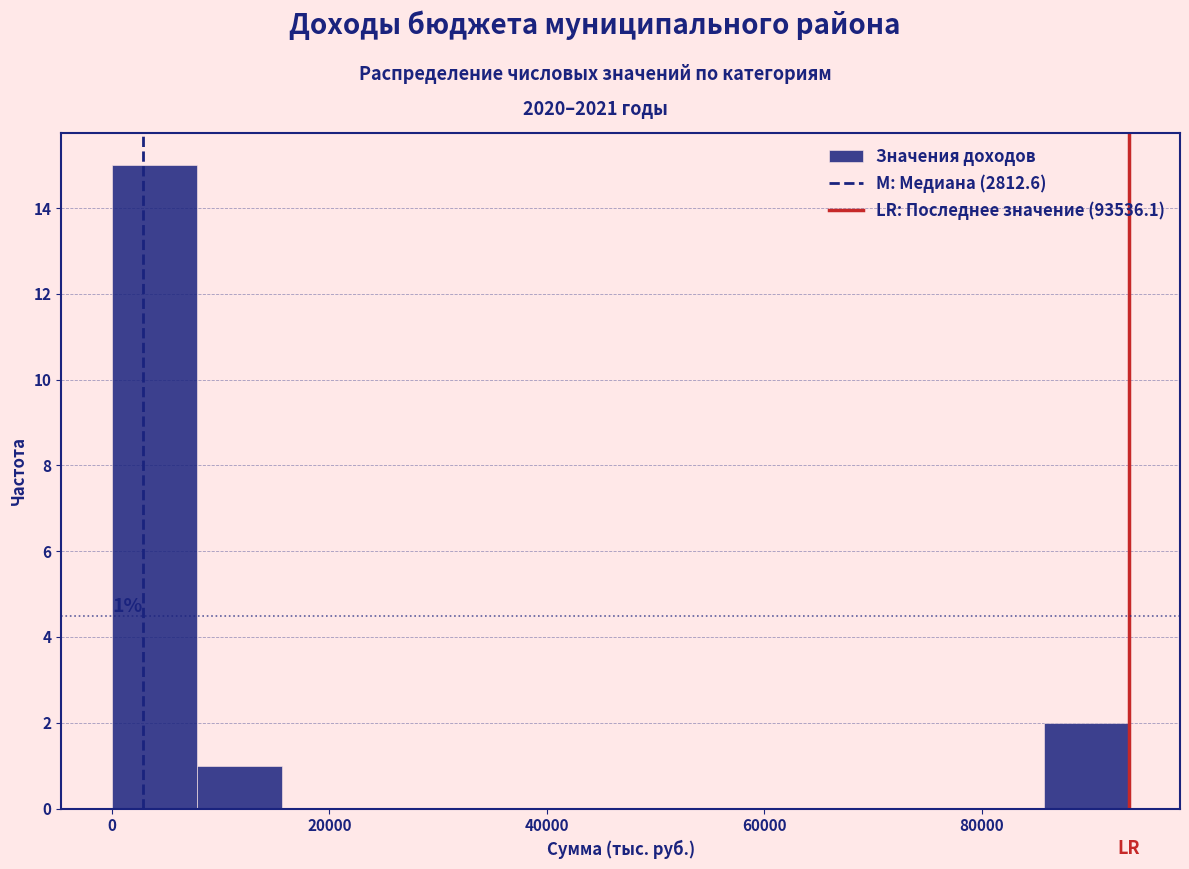

Around what value on the x-axis is the tallest bar? Give the approximate position of its centre, as read against the axis.

4000